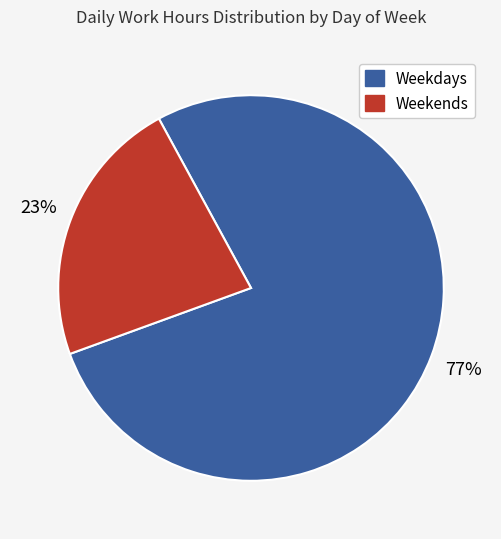

Is there any slice that represents more than half of the pie?

Yes